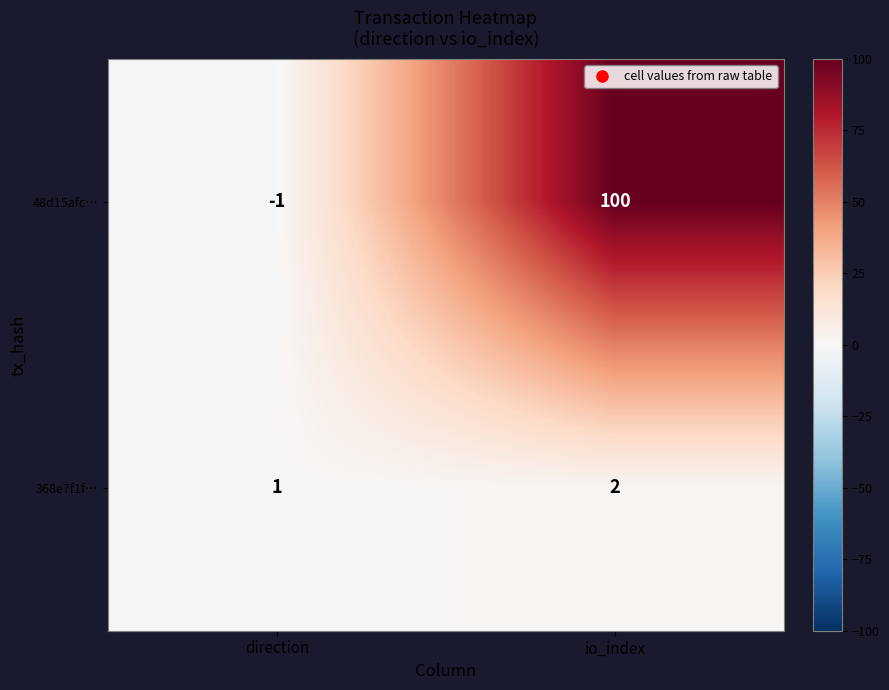

Which series has the largest total across all categories?

48d15afc…